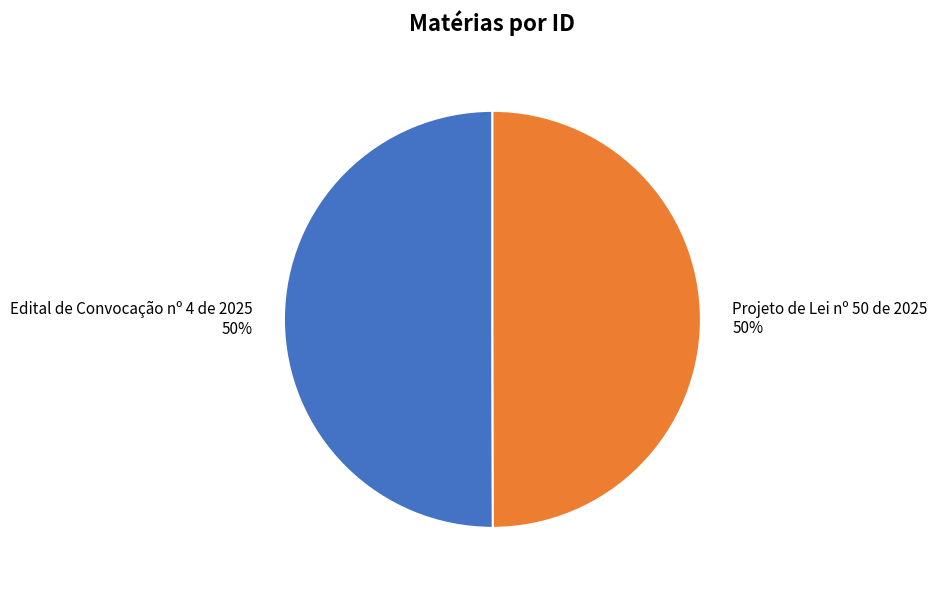

Is the sum of Projeto de Lei nº 50 de 2025 and Edital de Convocação nº 4 de 2025 greater than half?

Yes